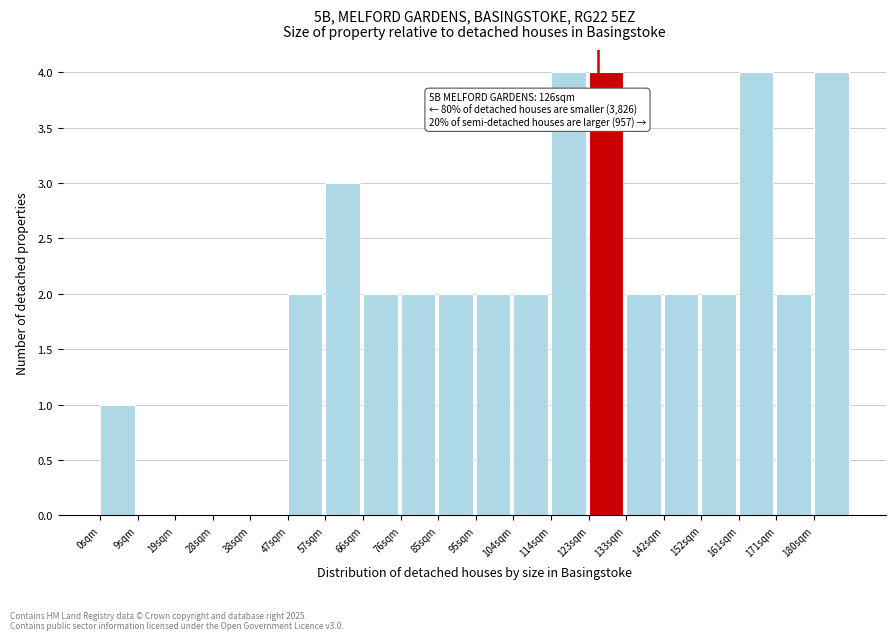

Reading right to left, what are all the values shown in this chart?

180sqm=4	171sqm=2	161sqm=4	152sqm=2	142sqm=2	133sqm=2	123sqm=4	114sqm=4	104sqm=2	95sqm=2	85sqm=2	76sqm=2	66sqm=2	57sqm=3	47sqm=2	38sqm=0	28sqm=0	19sqm=0	9sqm=0	0sqm=1